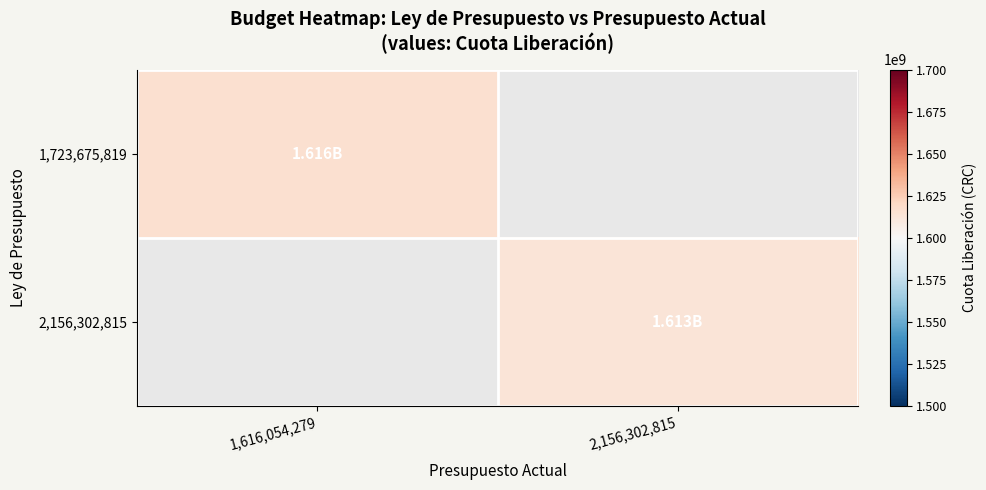

Which series has the widest spread of values?

1,723,675,819